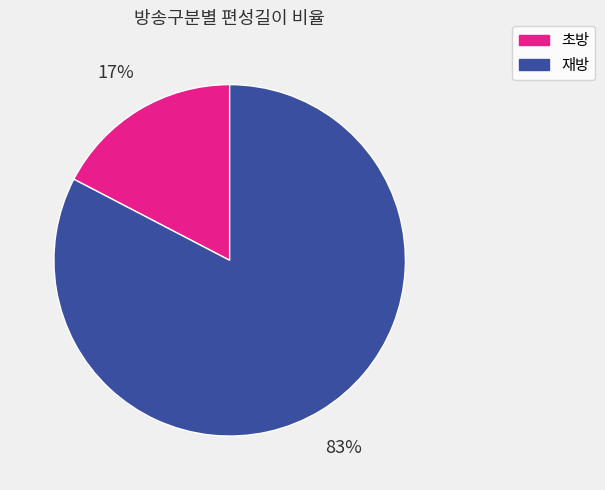

What percentage is the 재방 slice, to the nearest percent?

83%